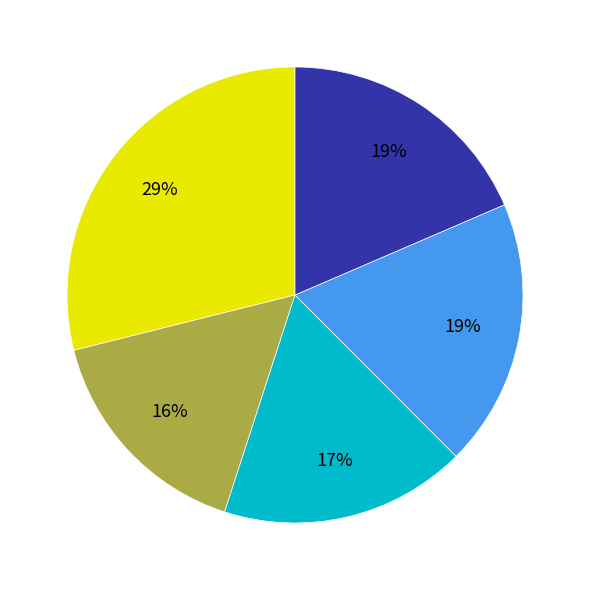

Is there a majority slice in this chart?

No